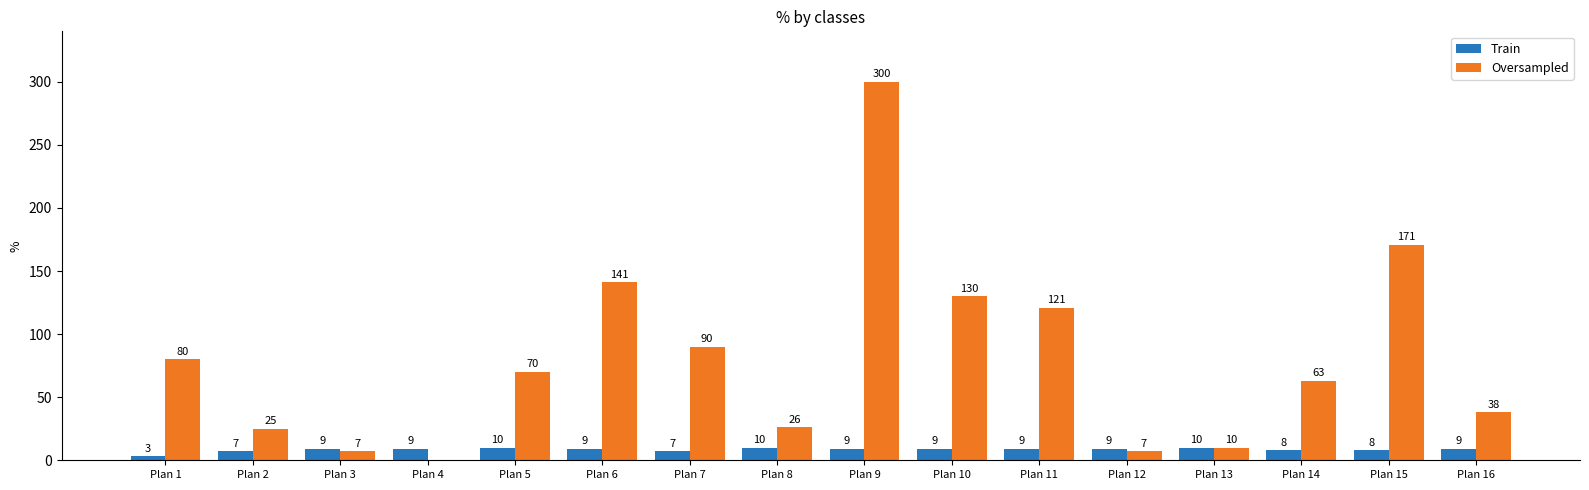

Which series changed the most between Plan 1 and Plan 7?

Oversampled